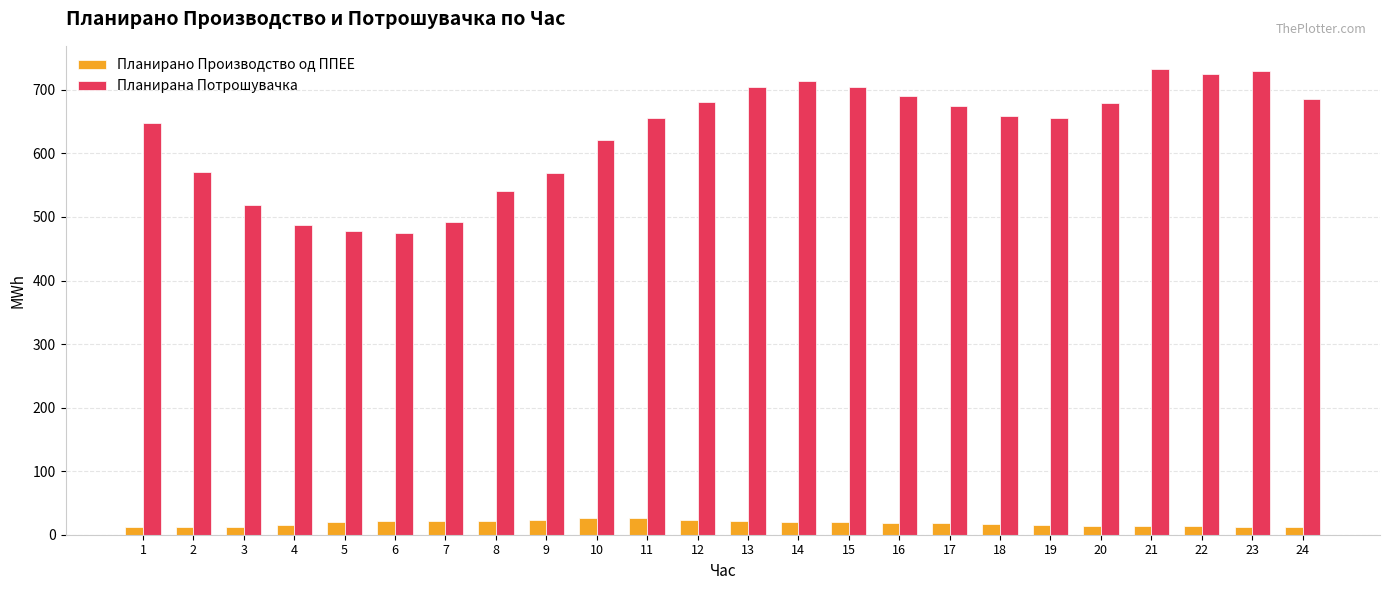

What is the spread (max minus min) of values at 7?

470.7